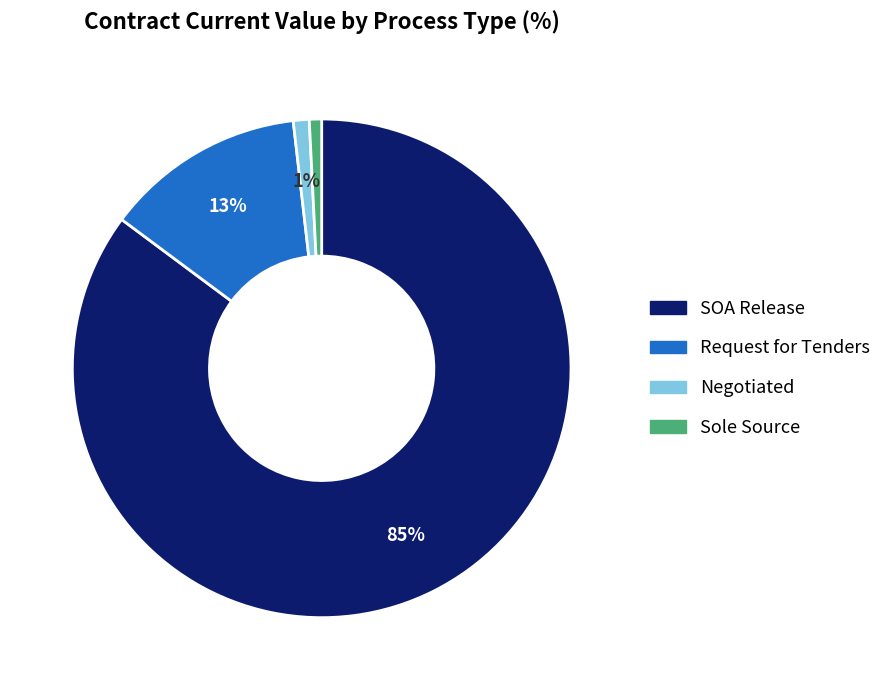

To the nearest percent, what is the difference between the largest and smallest slice percentages?

84%